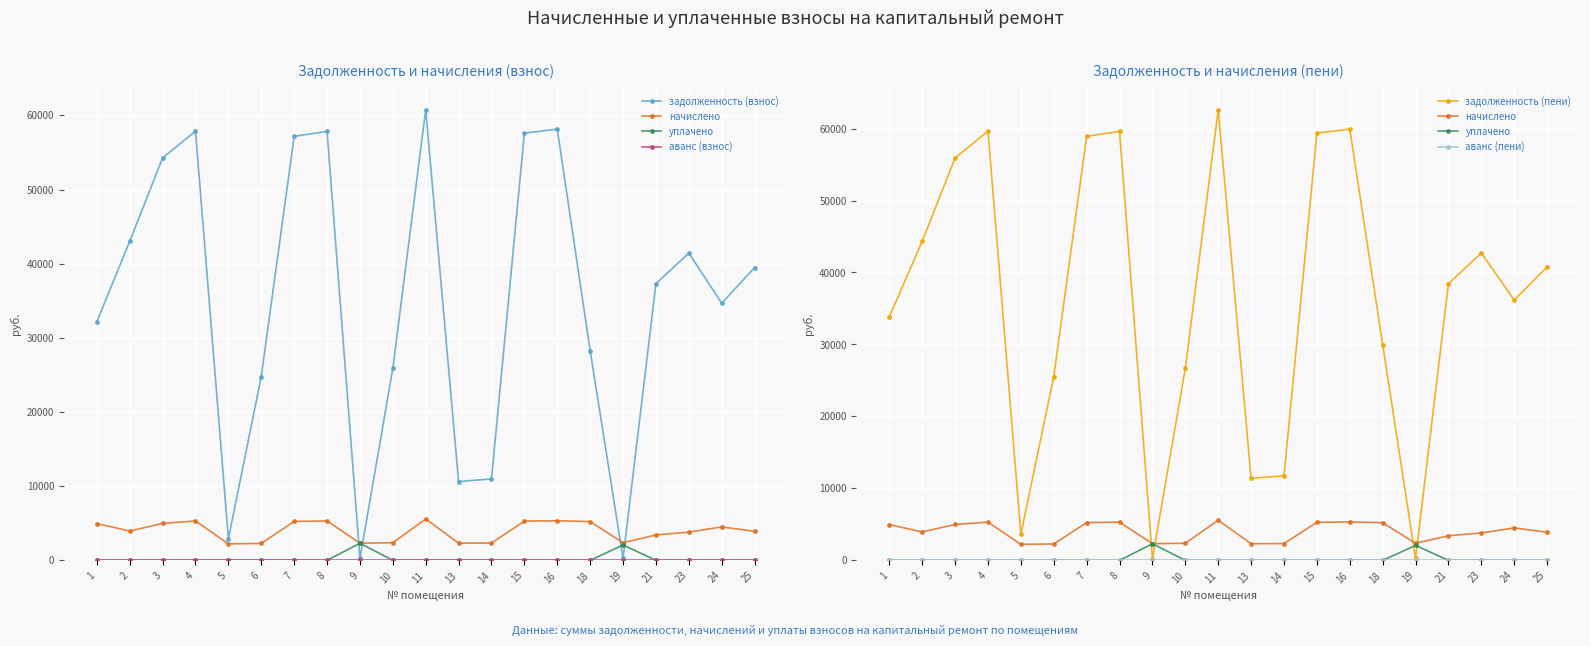

What is the total value across all series at 19?

4980.2